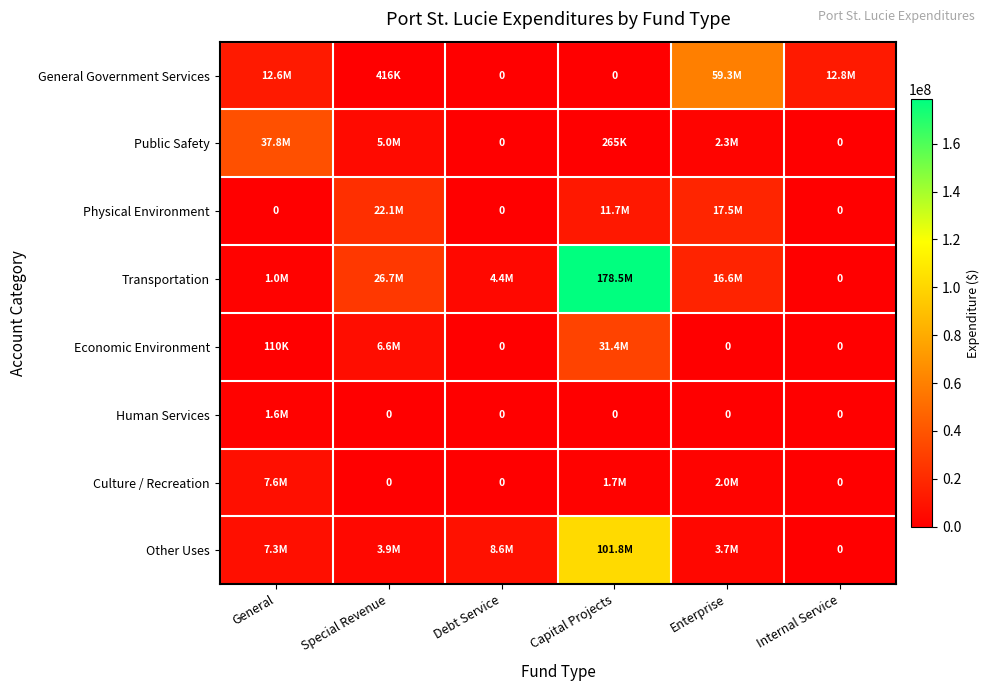

Which category has the lowest value across all series?

Debt Service